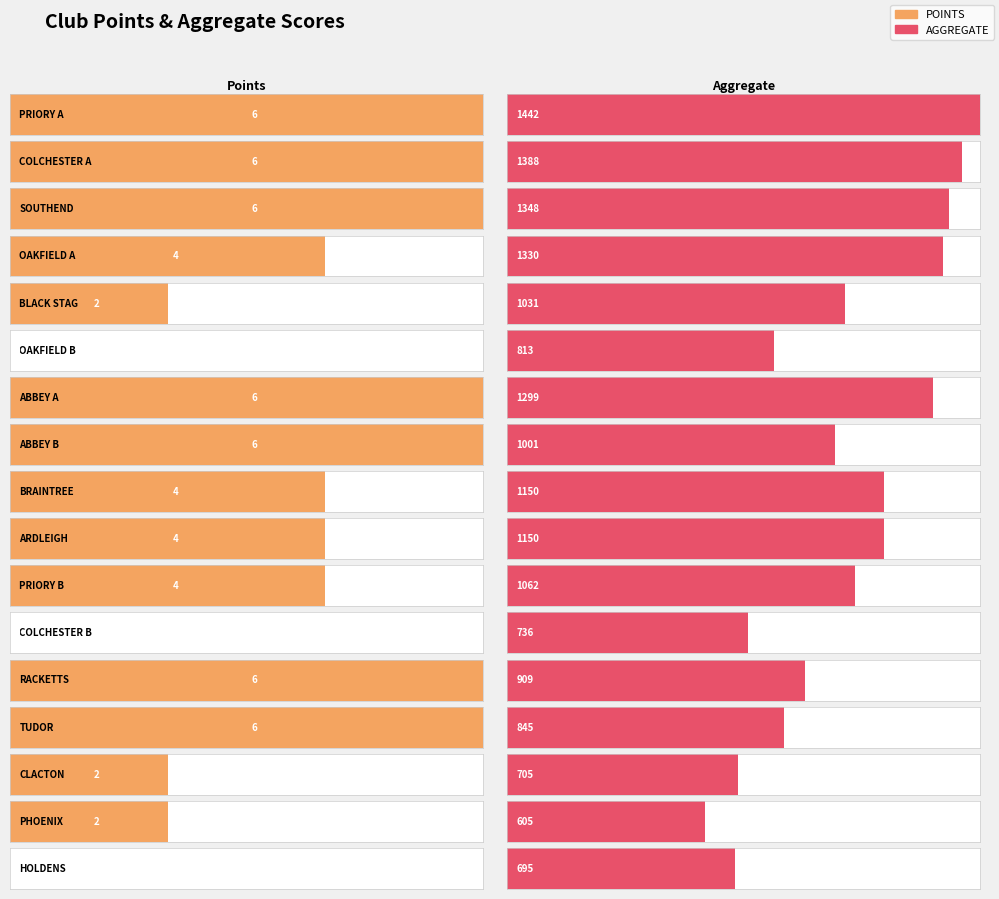

Reading left to right, list all the values displayed in this chart.

POINTS: PRIORY A=6	COLCHESTER A=6	SOUTHEND=6	OAKFIELD A=4	BLACK STAG=2	OAKFIELD B=0	ABBEY A=6	ABBEY B=6	BRAINTREE=4	ARDLEIGH=4	PRIORY B=4	COLCHESTER B=0	RACKETTS=6	TUDOR=6	CLACTON=2	PHOENIX=2	HOLDENS=0
AGGREGATE: PRIORY A=1442	COLCHESTER A=1388	SOUTHEND=1348	OAKFIELD A=1330	BLACK STAG=1031	OAKFIELD B=813	ABBEY A=1299	ABBEY B=1001	BRAINTREE=1150	ARDLEIGH=1150	PRIORY B=1062	COLCHESTER B=736	RACKETTS=909	TUDOR=845	CLACTON=705	PHOENIX=605	HOLDENS=695